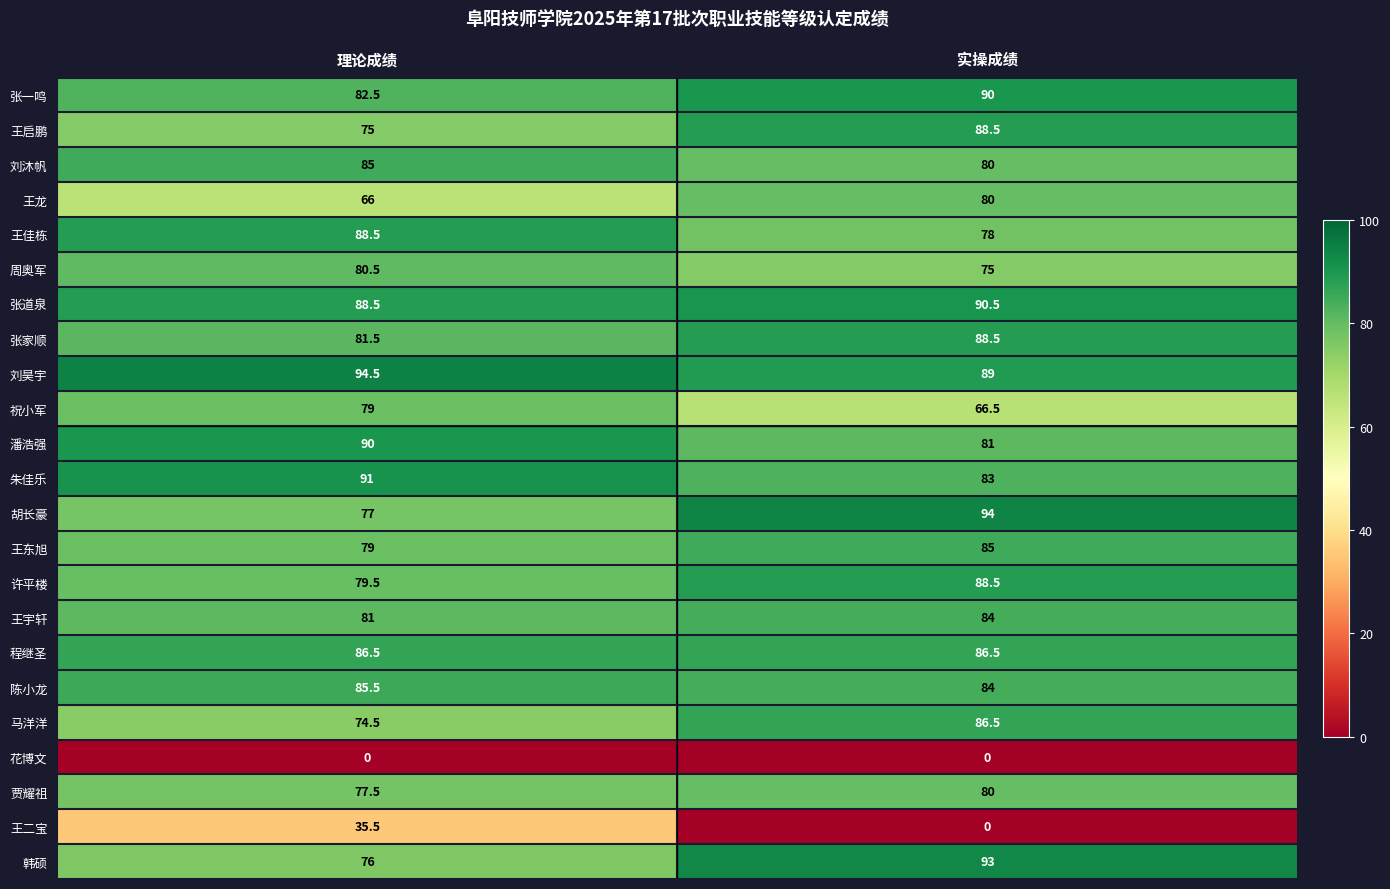

What is the sum of all 王二宝 values?

35.5